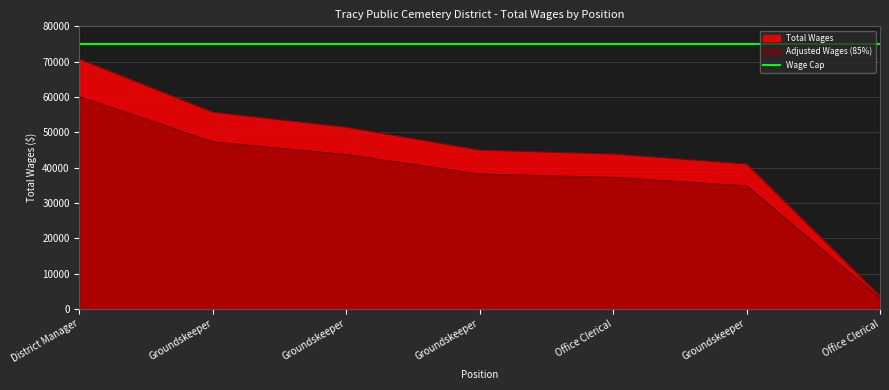

How many data points are above 44944?

3